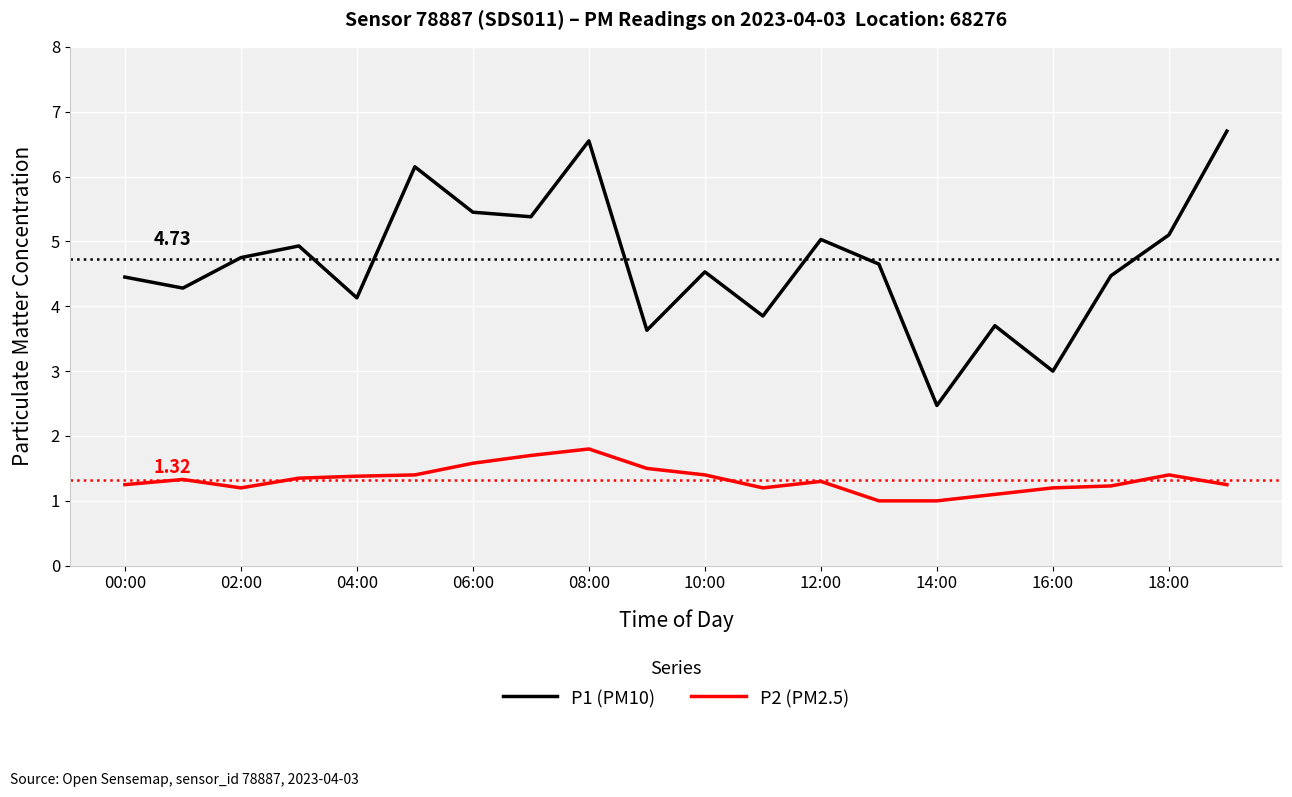

Rank the series by their maximum value, from highest to lowest.

P1 (PM10), P2 (PM2.5)